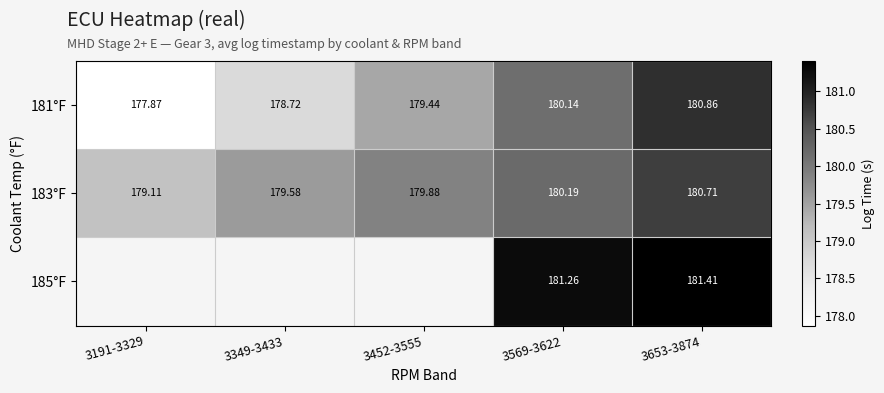

What value does the 183°F series have at 3191-3329?

179.1